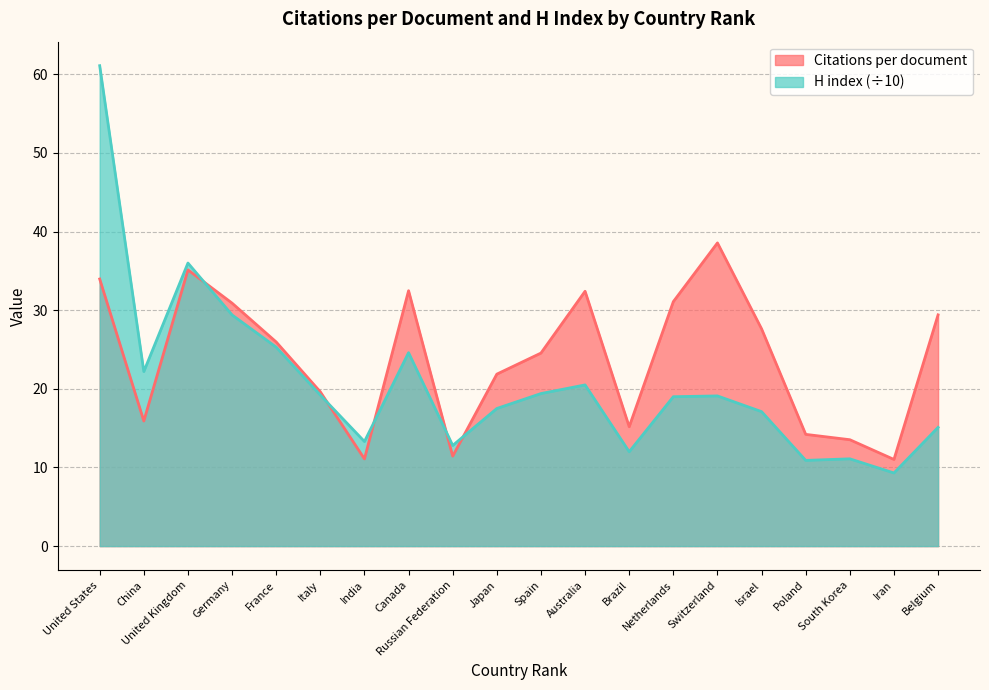

Reading left to right, transcribe all the data shown in this chart.

Citations per document: United States=34.0	China=15.9	United Kingdom=35.1	Germany=30.9	France=26.0	Italy=19.6	India=11.1	Canada=32.5	Russian Federation=11.4	Japan=21.9	Spain=24.6	Australia=32.4	Brazil=15.2	Netherlands=31.1	Switzerland=38.6	Israel=27.6	Poland=14.2	South Korea=13.5	Iran=11.0	Belgium=29.4
H index: United States=61.1	China=22.2	United Kingdom=36.0	Germany=29.4	France=25.3	Italy=19.2	India=13.3	Canada=24.6	Russian Federation=12.8	Japan=17.5	Spain=19.4	Australia=20.5	Brazil=12.0	Netherlands=19.0	Switzerland=19.1	Israel=17.1	Poland=10.9	South Korea=11.1	Iran=9.3	Belgium=15.1